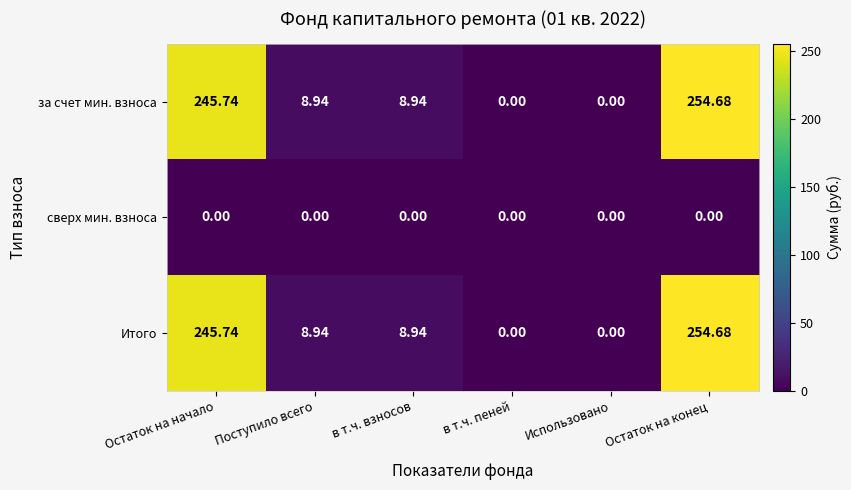

Is the value of за счет мин. взноса at в т.ч. взносов greater than the value of Итого at Остаток на начало?

No